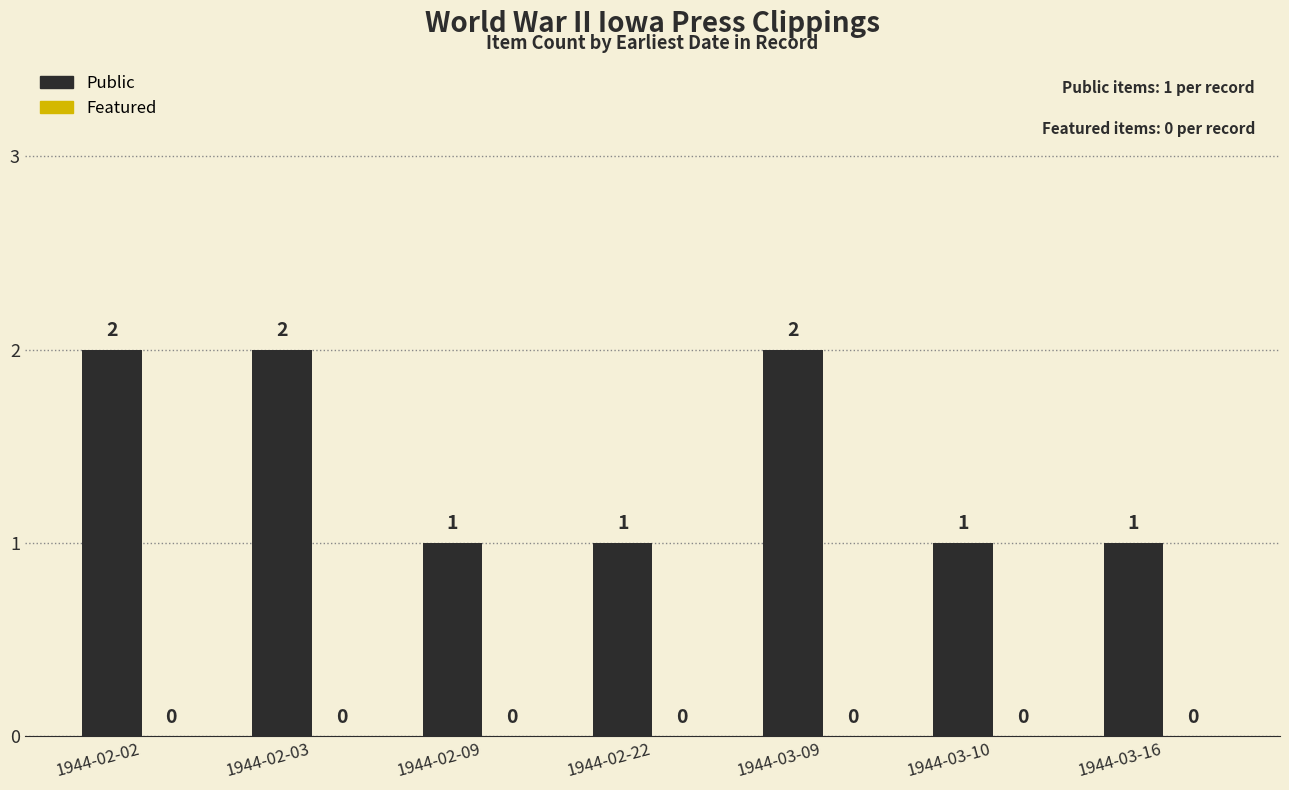

Reading left to right, transcribe all the data shown in this chart.

2	2	1	1	2	1	1